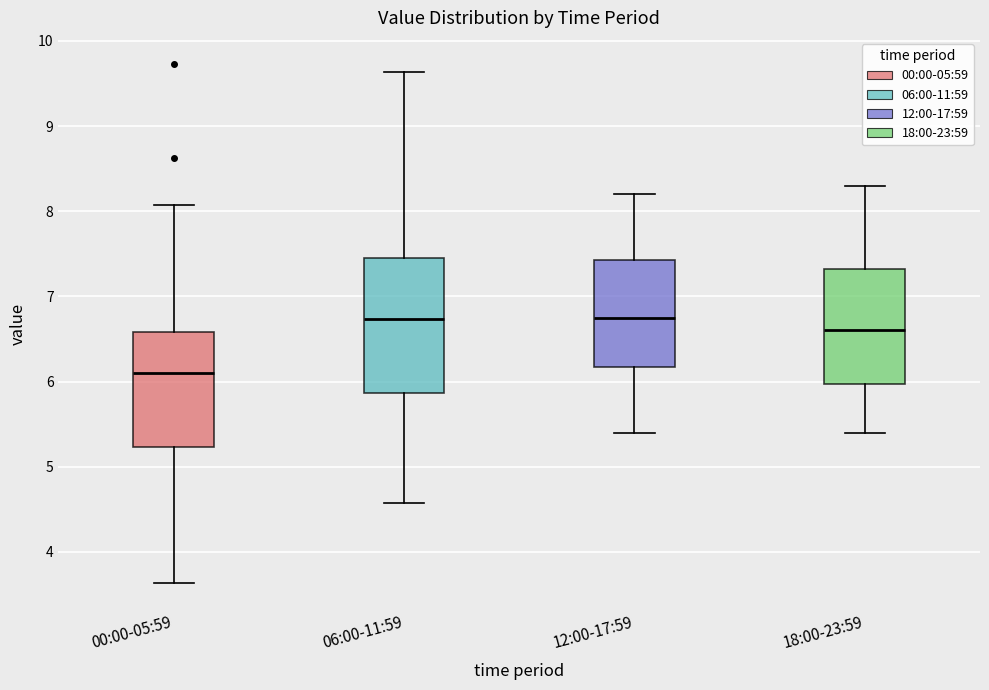

Comparing the boxes themselves (not the whiskers), which one is the tallest?

06:00-11:59